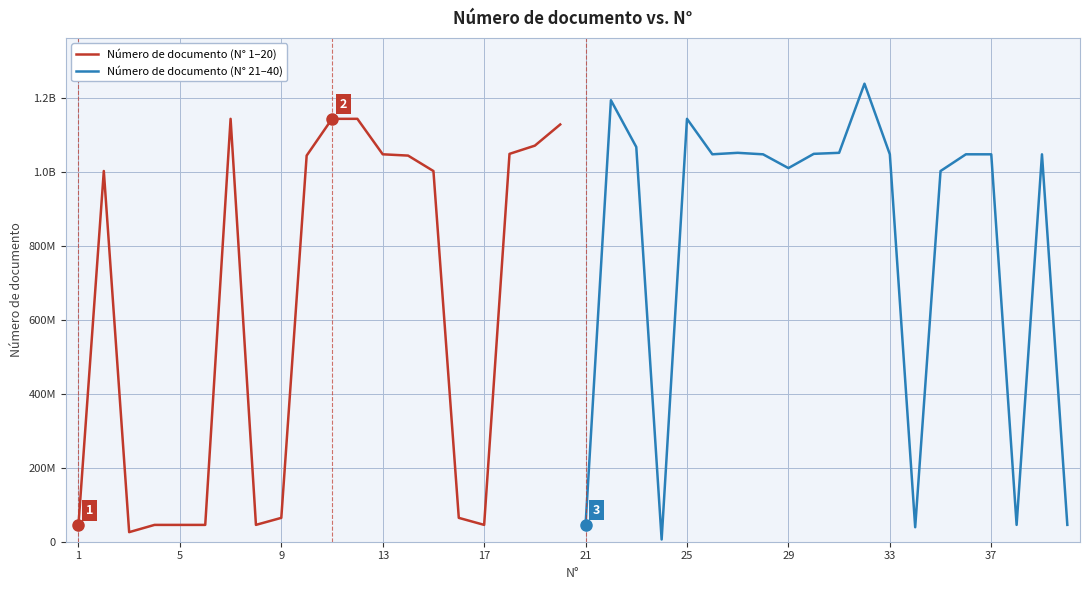

What is the sum of all Número de documento (N° 1–20) values?

12245404129